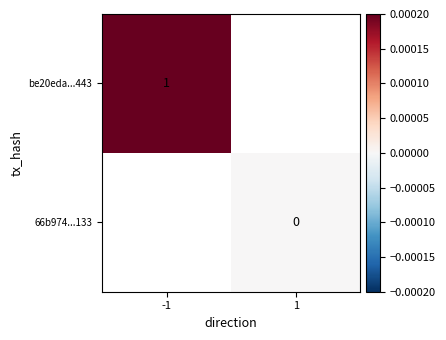

The value of be20eda...443 at -1 is 1. True or false?

True